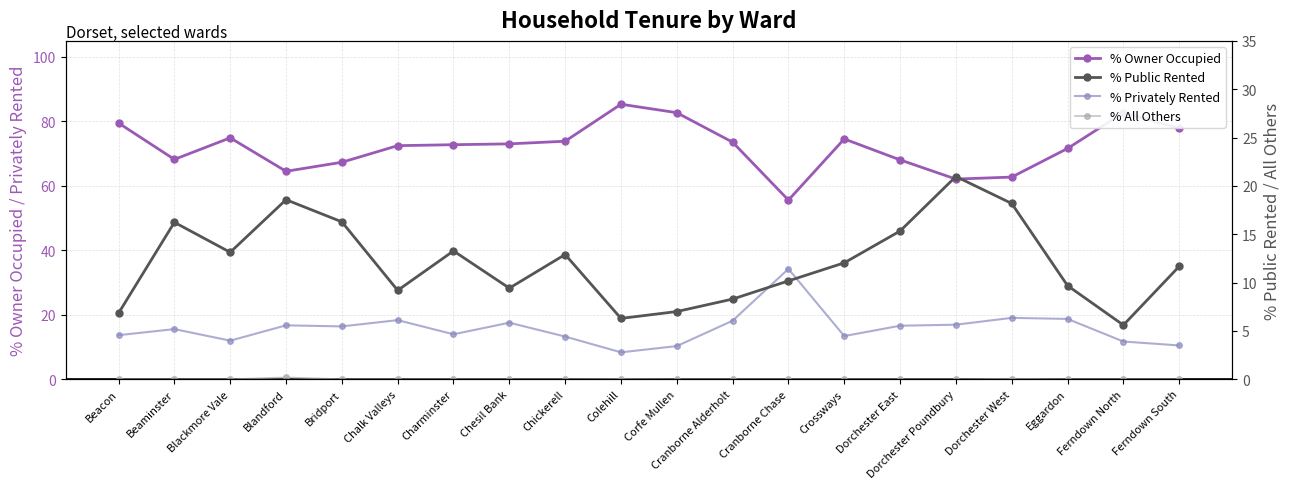

At which category is the sum across all series the highest?

Blandford